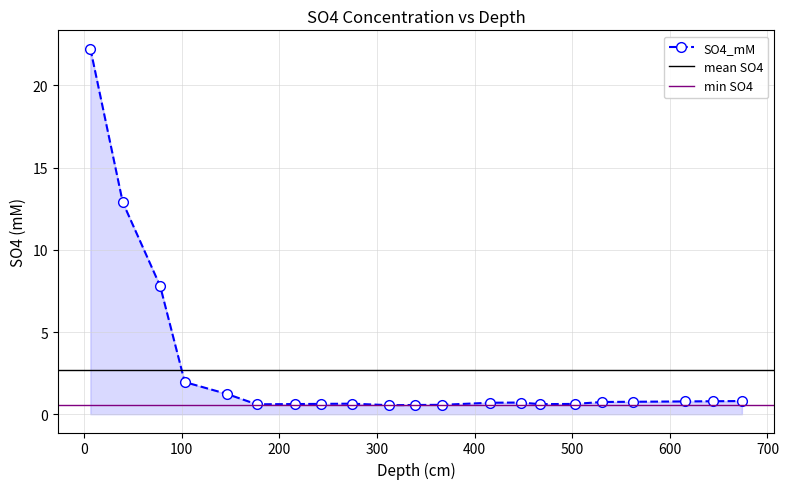

What position from the right is 615.46265?

3